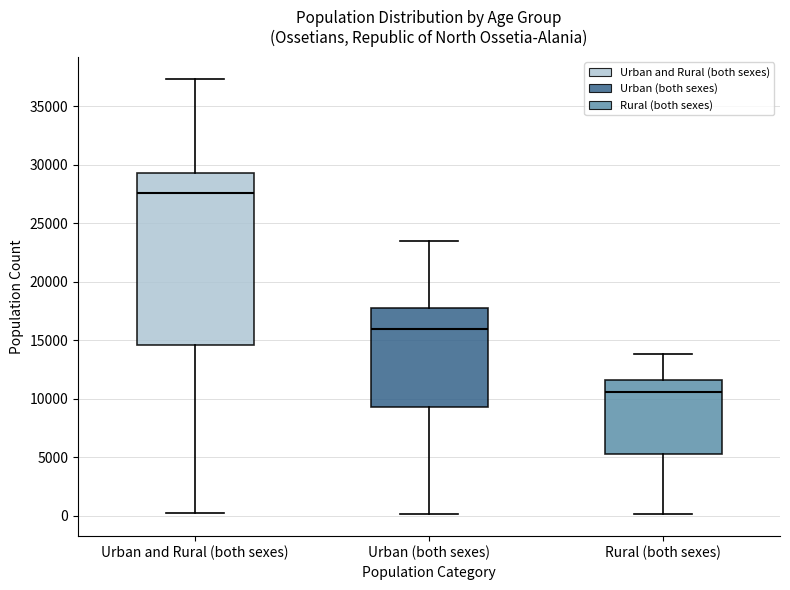

Reading left to right, read every box against the y-axis: the position of its median line, the range the box covers, and the ends of its whiskers. The values are not printed on the chart, so give them approximately, as read against the axis.

Urban and Rural (both sexes): median 27500, box 14500 to 29500, whiskers 0 to 37500
Urban (both sexes): median 16000, box 9500 to 18000, whiskers 0 to 23500
Rural (both sexes): median 10500, box 5500 to 11500, whiskers 0 to 14000